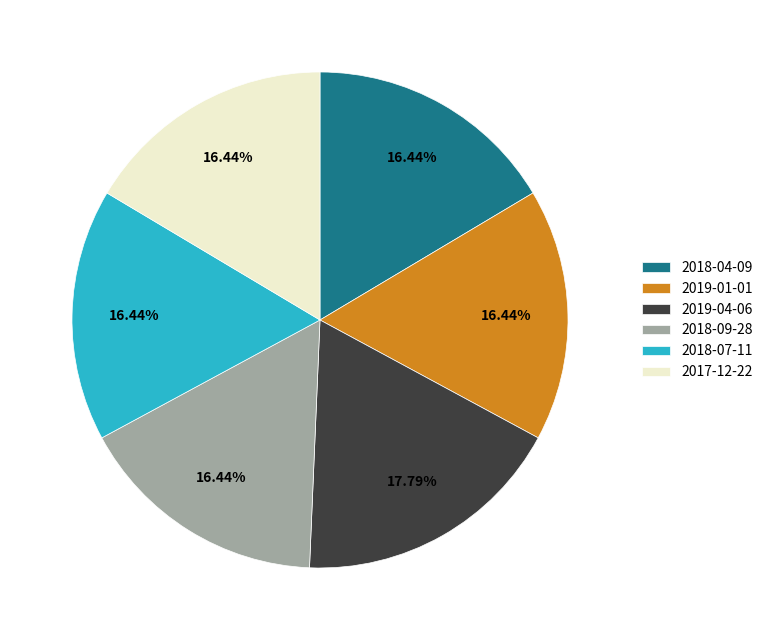

What percentage is NOT represented by 2018-07-11?

83.6%